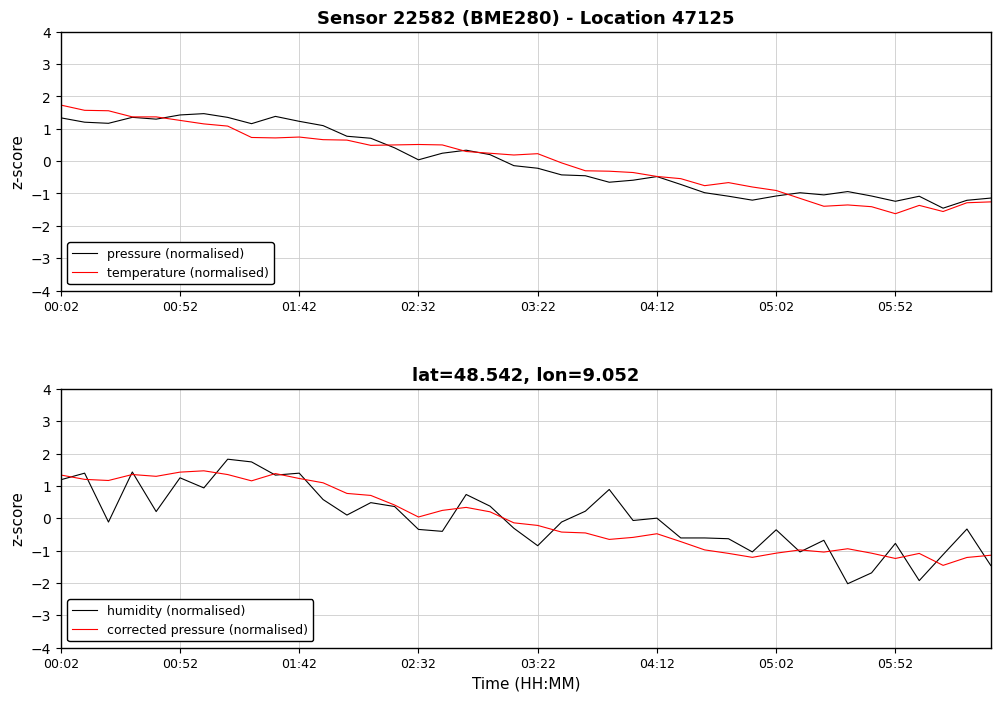

True or false: pressure (normalised) and corrected pressure (normalised) cross at least once.

False